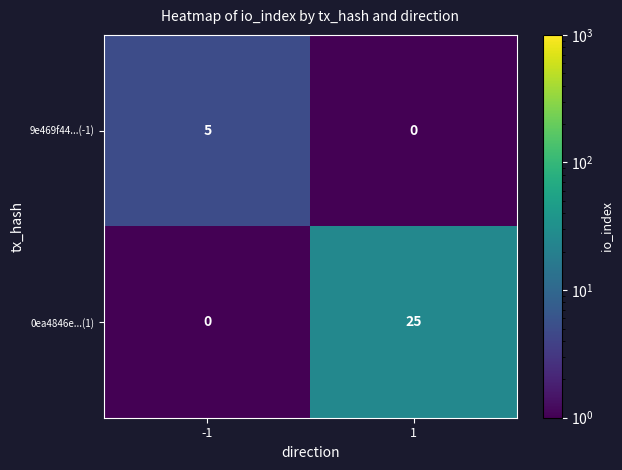

Rank the series by their average value, from lowest to highest.

9e469f44...(-1), 0ea4846e...(1)